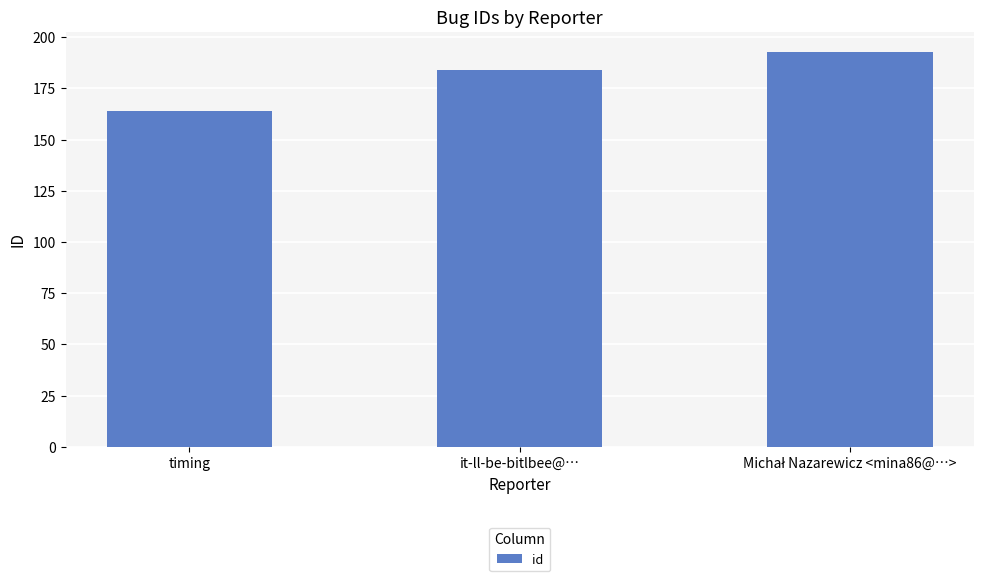

How many data points does each series have?

3